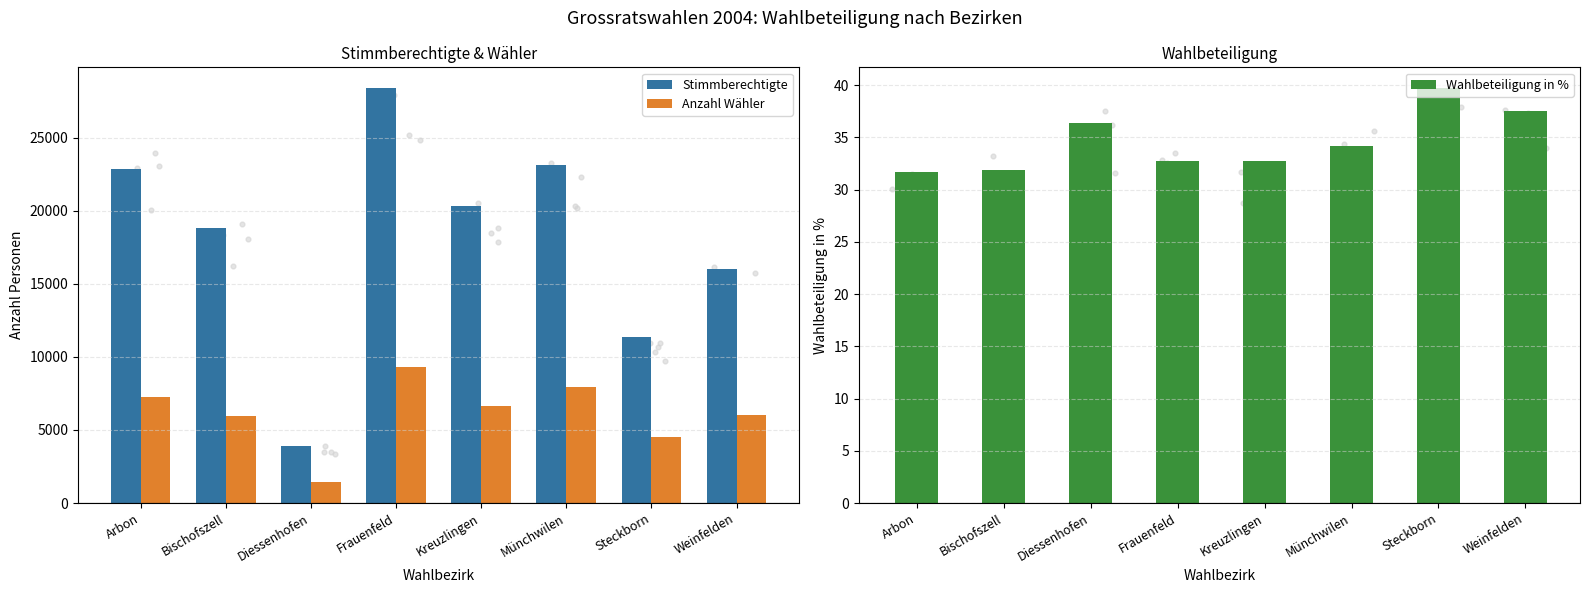

Is the value of Wahlbeteiligung in % at Diessenhofen greater than the value of Stimmberechtigte at Steckborn?

No